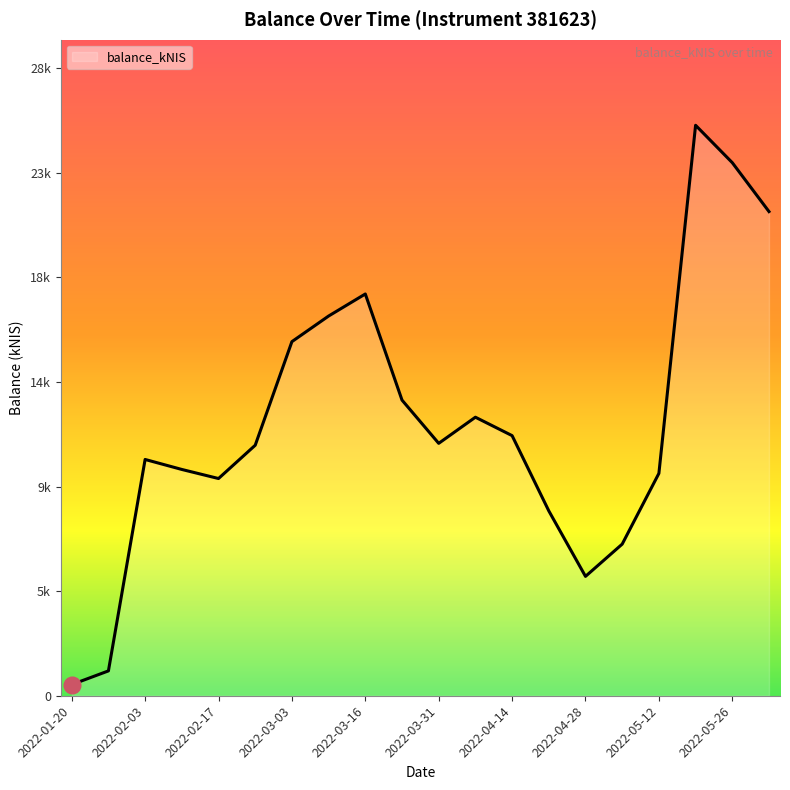

Does the chart have visible grid lines?

No